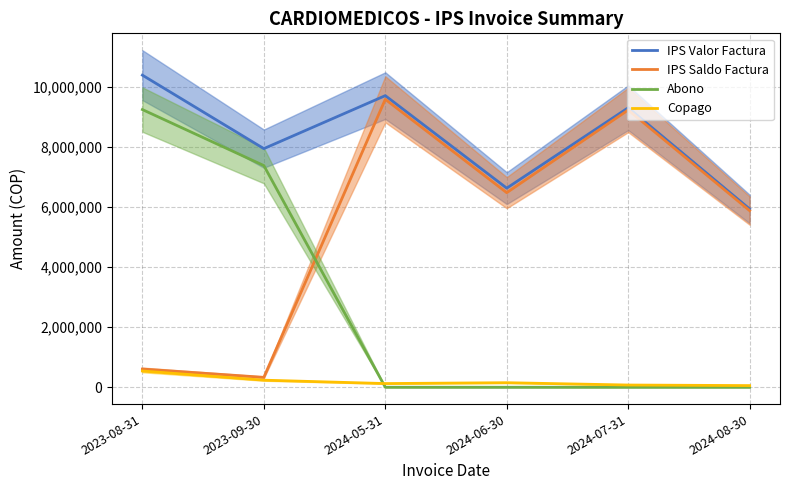

What is the sum of all Abono values?

16604138